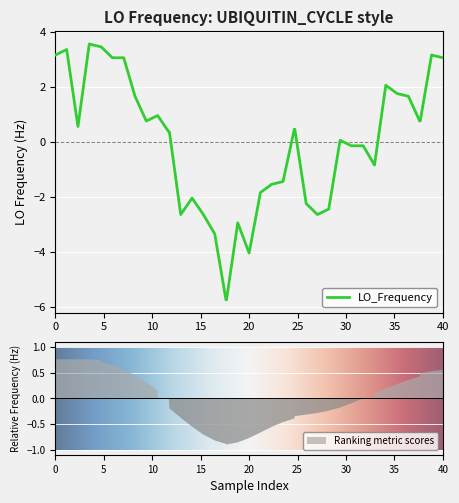

What is the lowest value of the LO_Frequency series?

-5.7